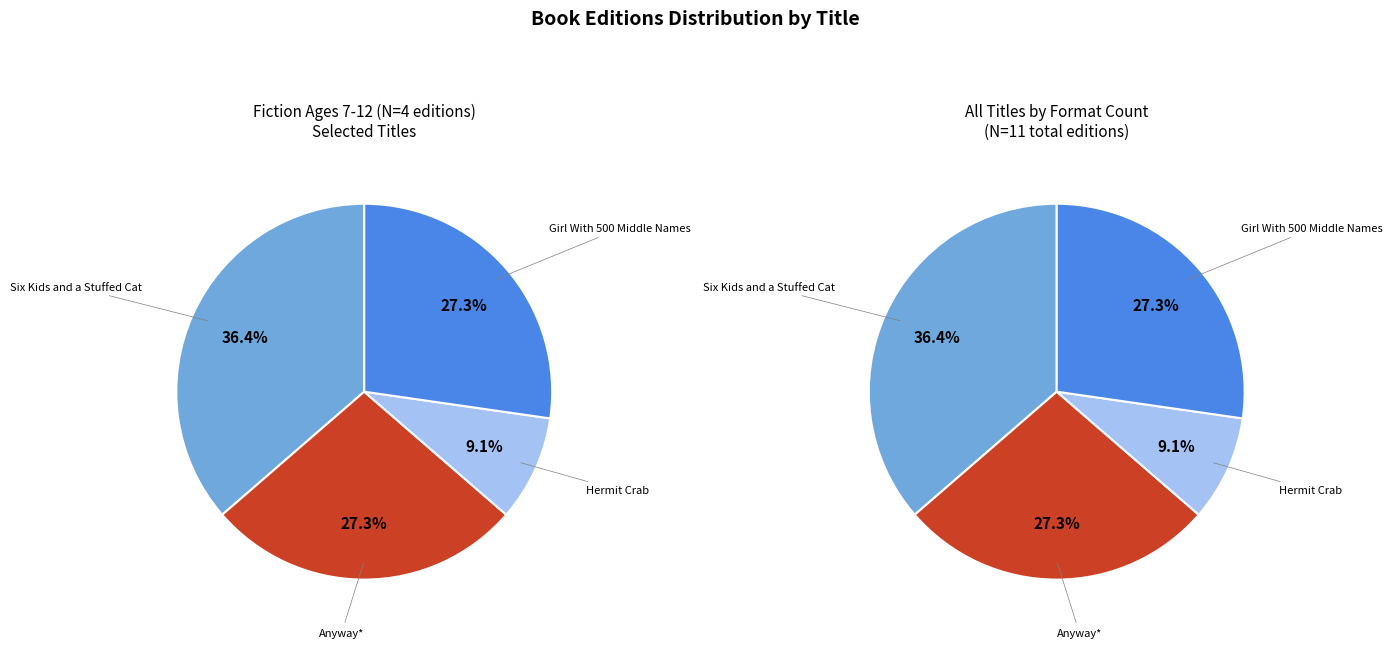

Is there any slice that represents more than half of the pie?

No